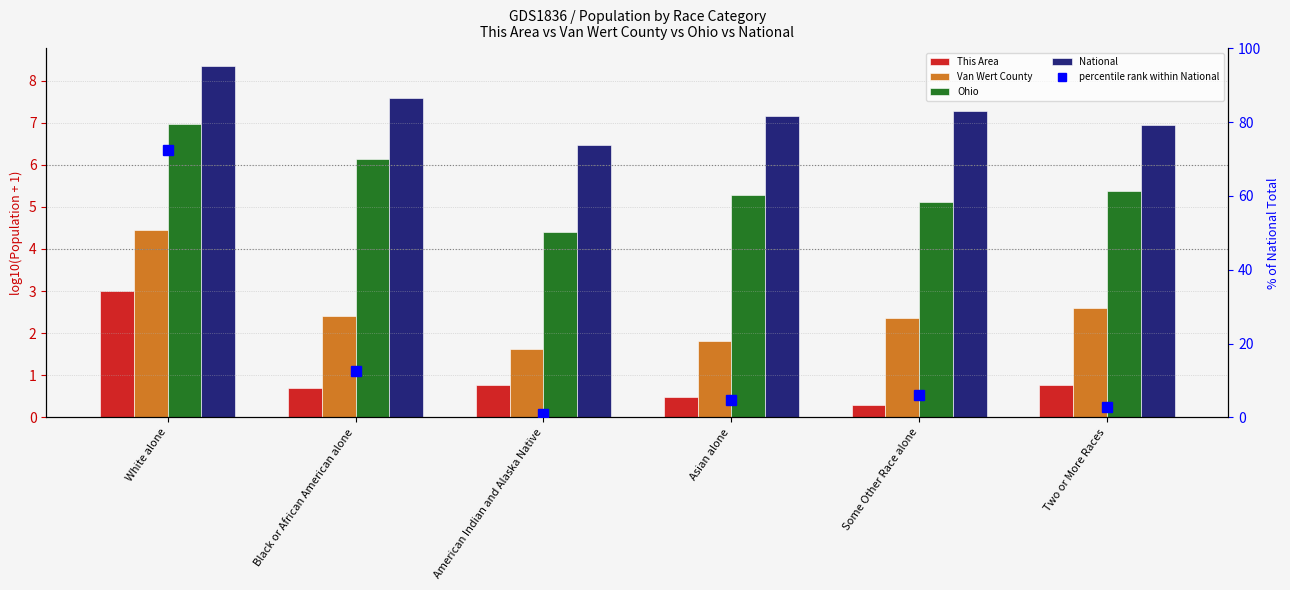

What is the total value across all series at White alone?

95.3